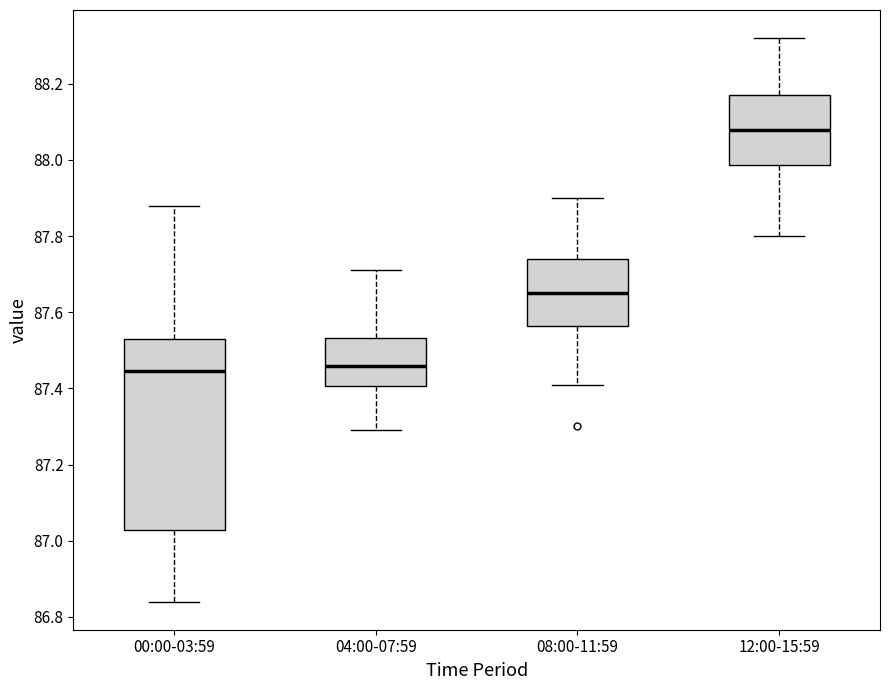

Comparing the boxes themselves (not the whiskers), which one is the tallest?

00:00-03:59